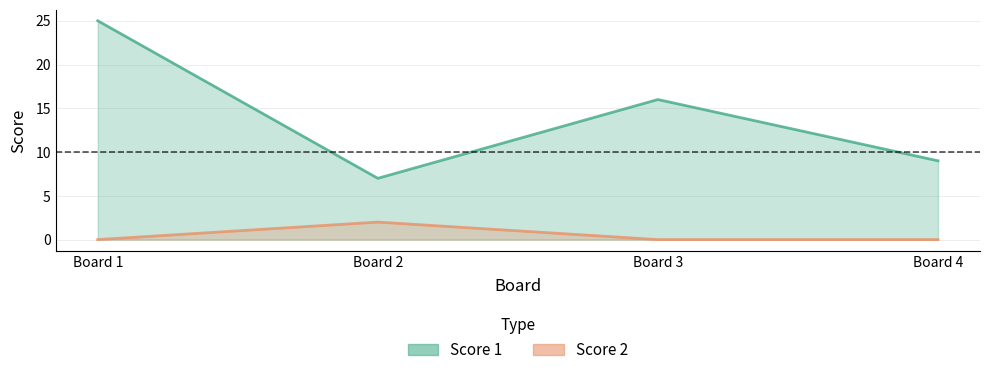

How many Score 2 values are between 0 and 2?

4